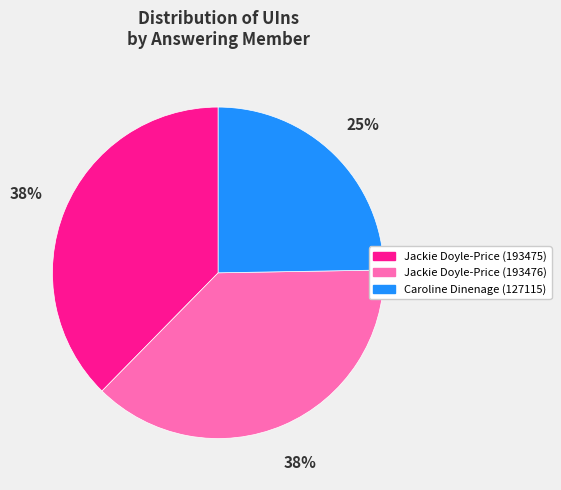

Do Caroline Dinenage (127115) and Jackie Doyle-Price (193475) together represent more than half of the pie?

Yes